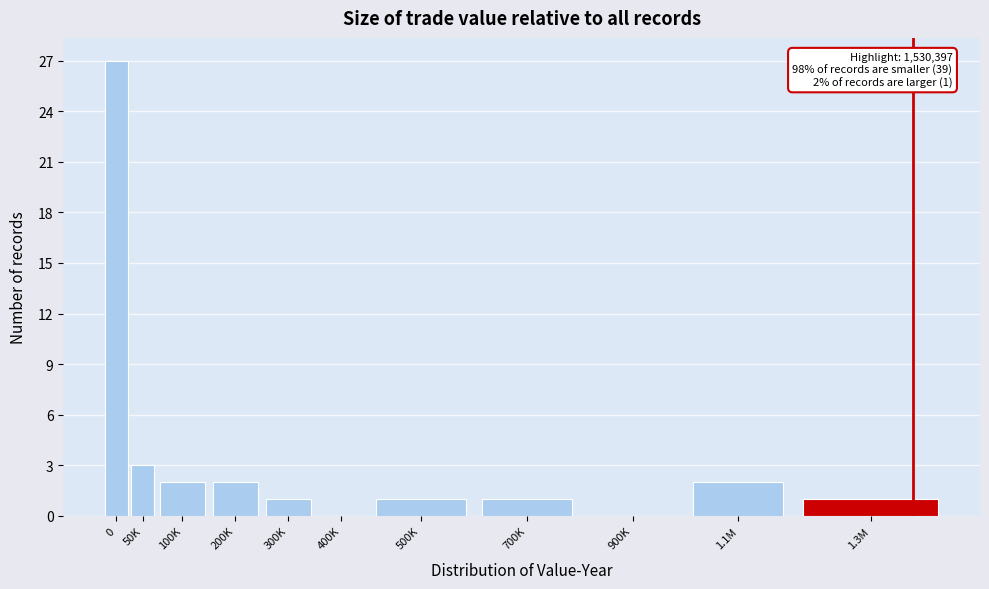

Reading left to right, extract all data points from this chart.

0=27	50K=3	100K=2	200K=2	300K=1	400K=0	500K=1	700K=1	900K=0	1.1M=2	1.3M=1